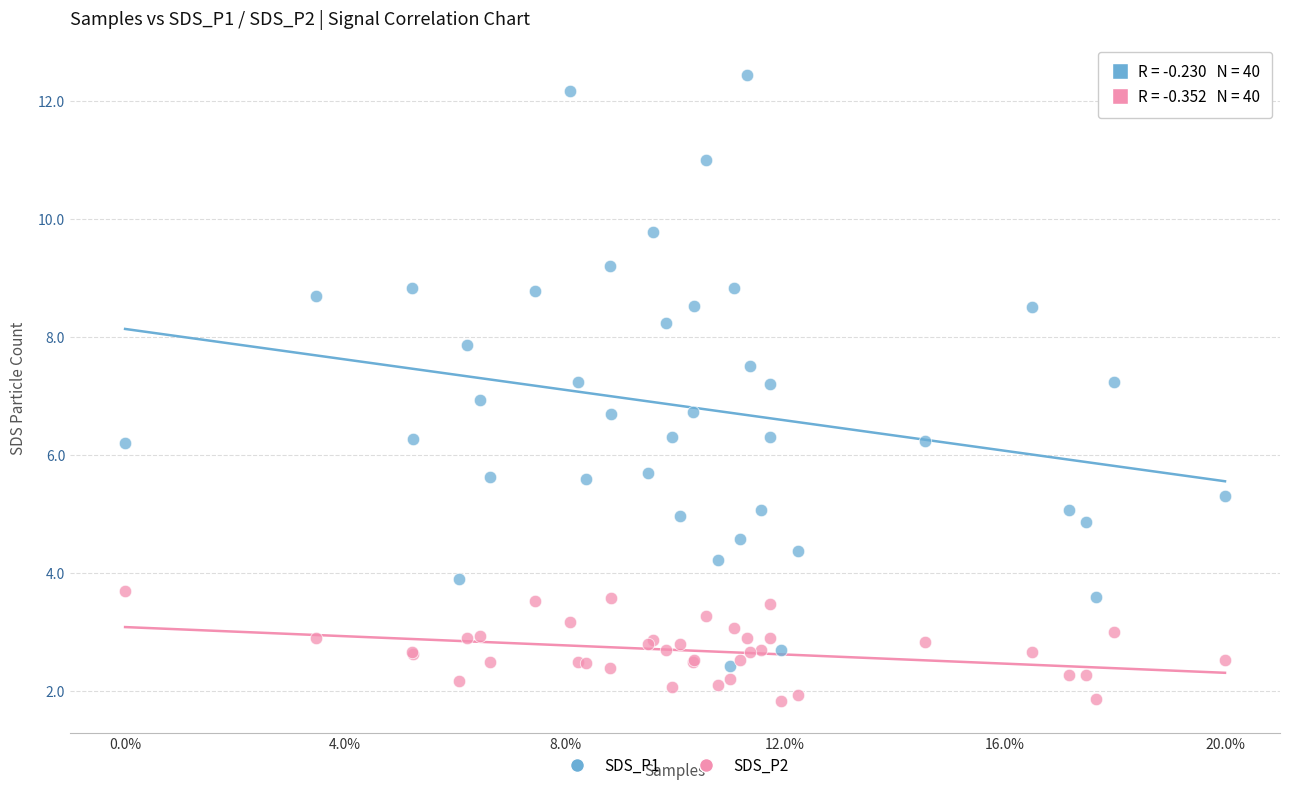

What are all the series names shown in the legend?

SDS_P1, SDS_P2